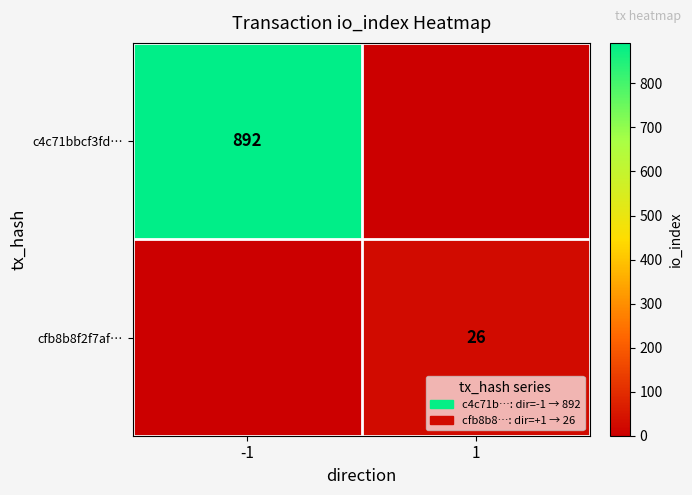

True or false: cfb8b8f2f7af… has a value of 35 at 1.

False